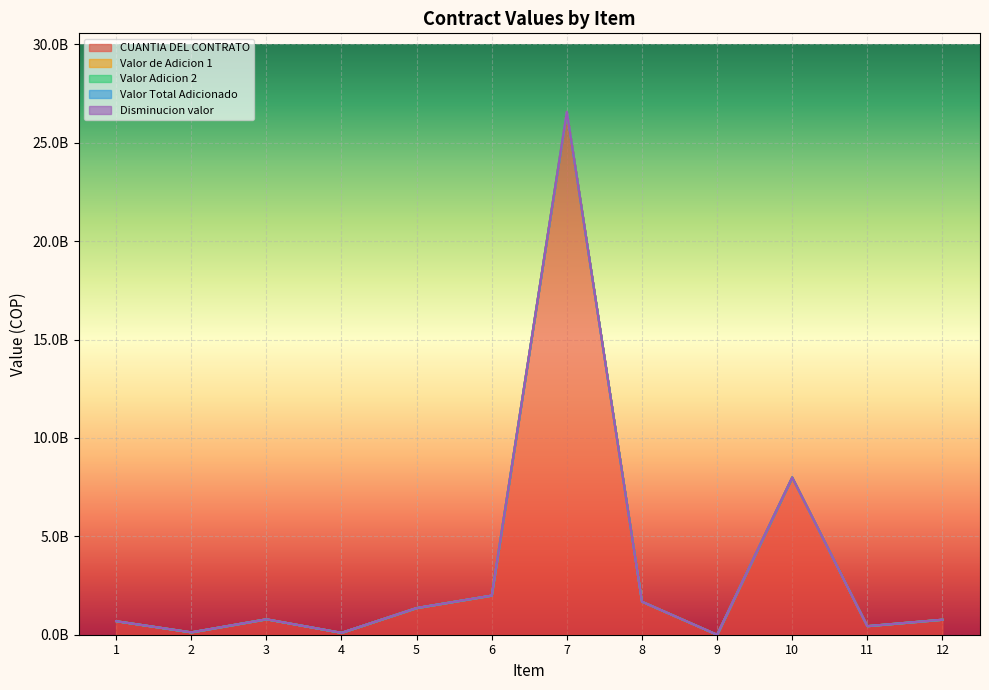

True or false: Valor Total Adicionado and CUANTIA DEL CONTRATO cross at least once.

False